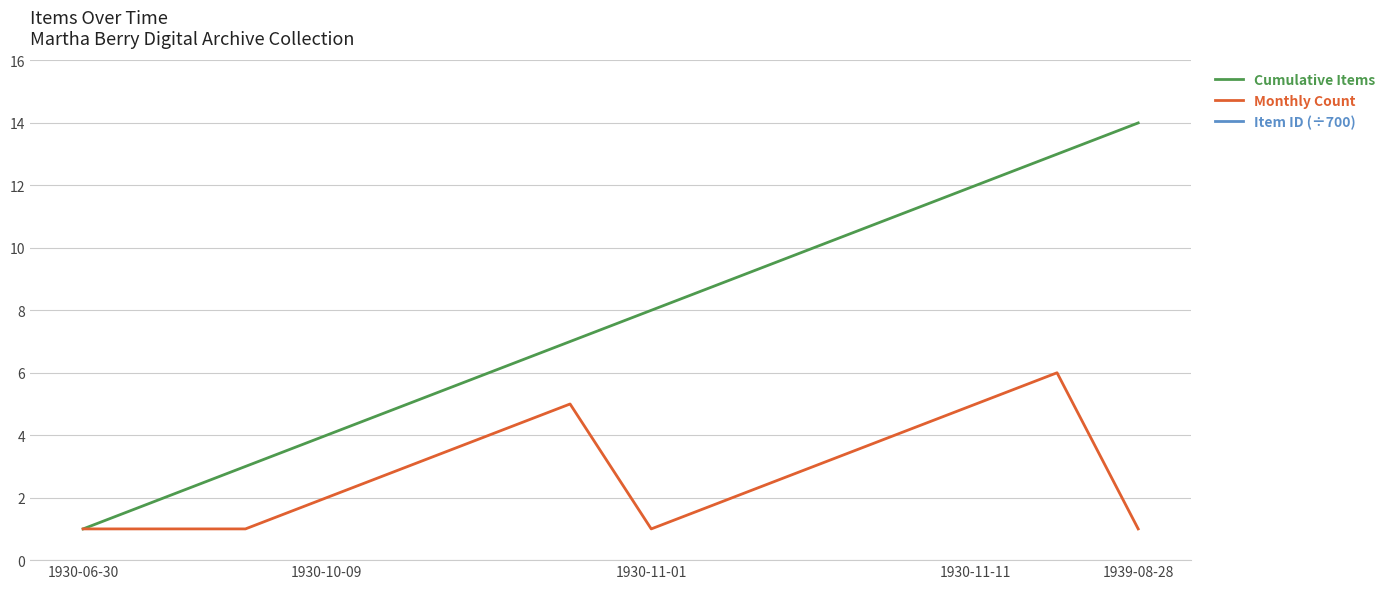

Which category has the lowest value in the Cumulative Items series?

1930-06-30